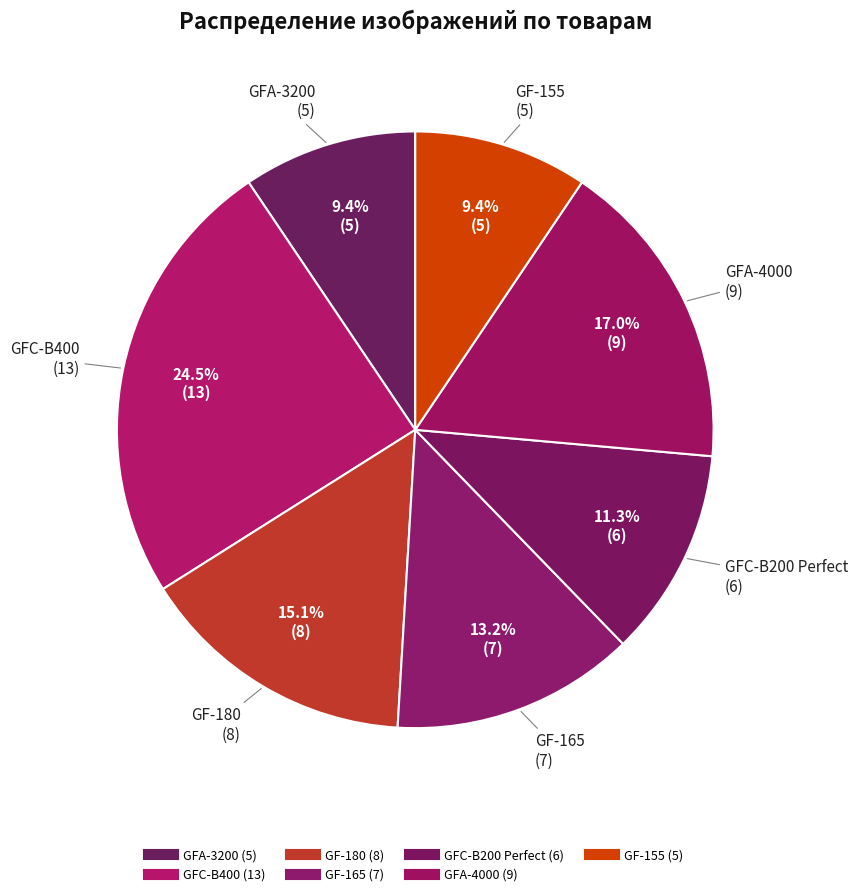

To the nearest percent, what is the difference between the largest and smallest slice percentages?

15%